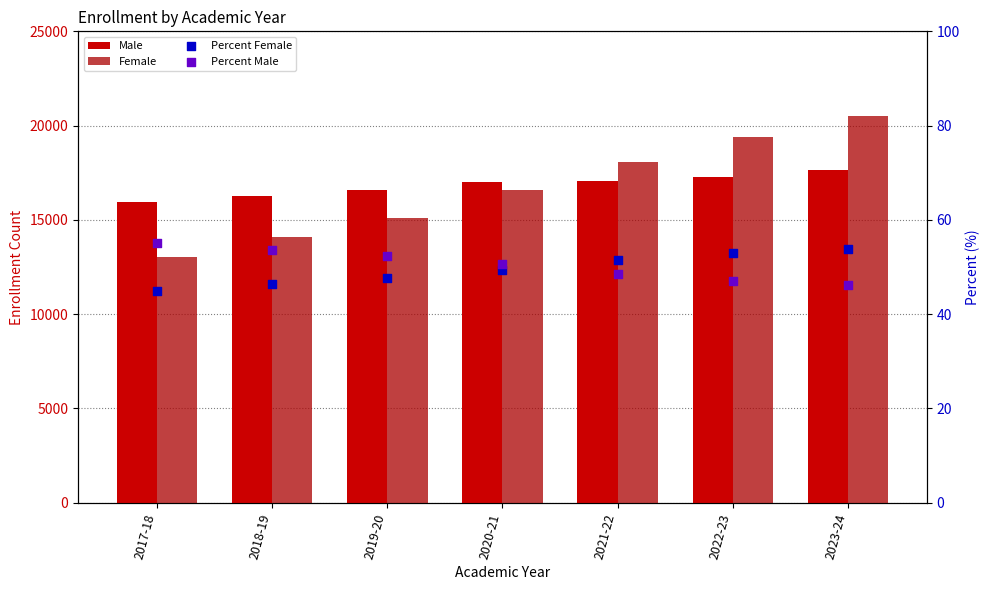

What is the total value across all series at 2018-19?

30450.0